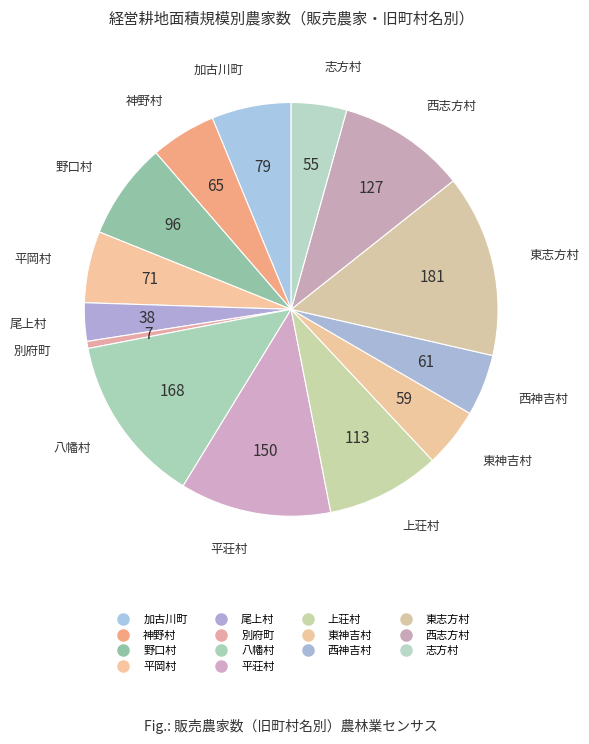

How many segments does this pie chart have?

14